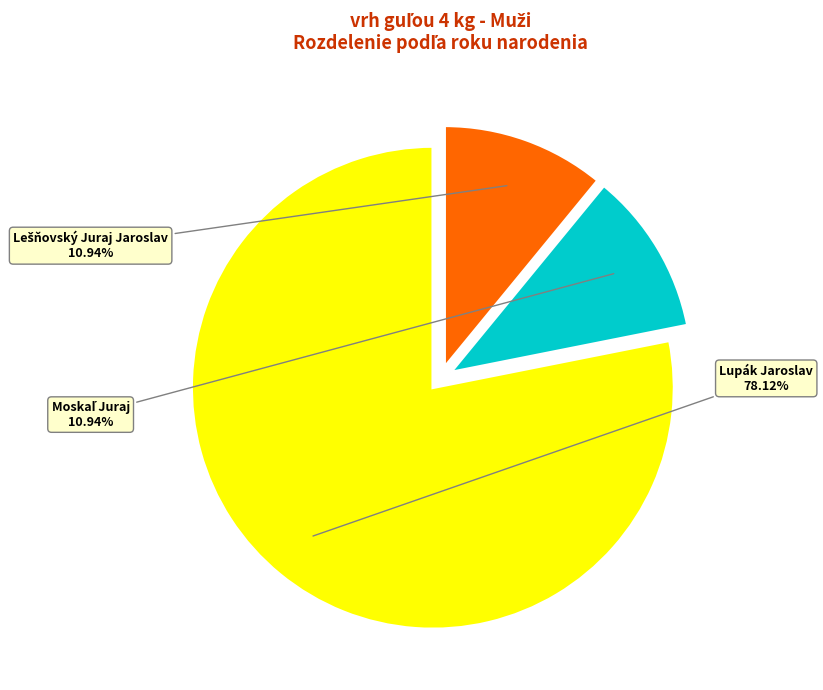

Do Lešňovský Juraj Jaroslav and Lupák Jaroslav together represent more than half of the pie?

Yes